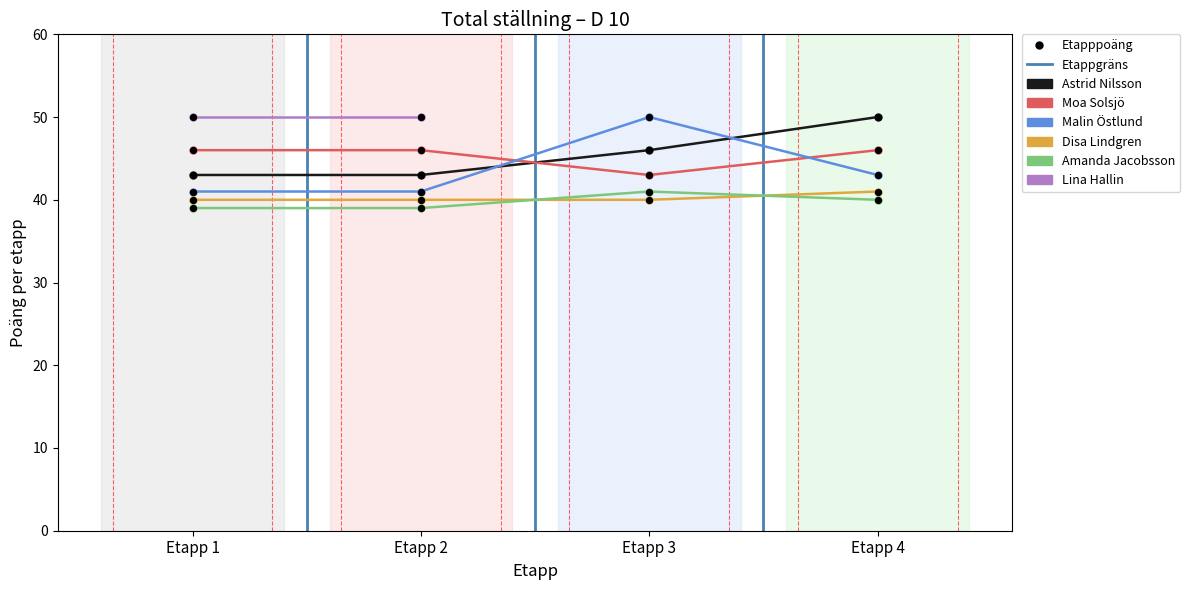

At how many categories does at least one series exceed 47?

4